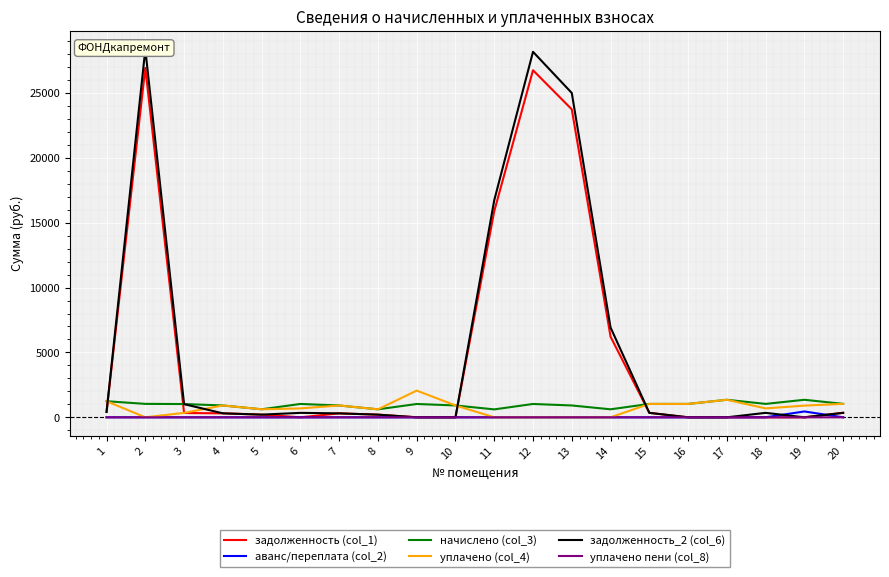

At 4, list the series in order from largest to smallest.

начислено (col_3), уплачено (col_4), задолженность (col_1), задолженность_2 (col_6), аванс/переплата (col_2), уплачено пени (col_8)